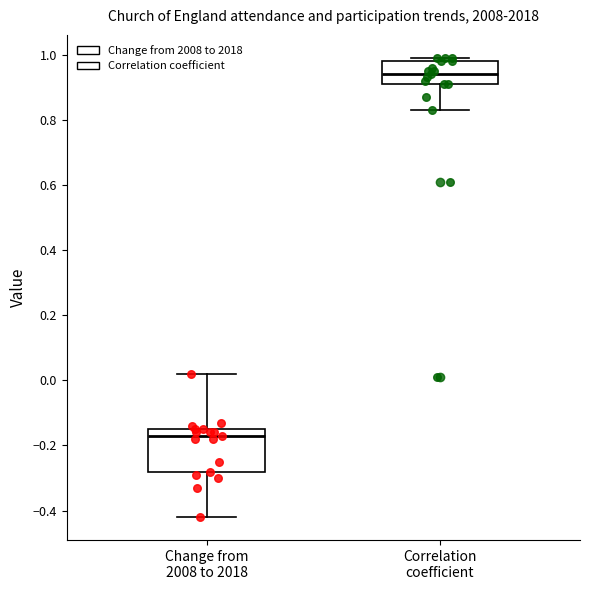

Where does the lower whisker of the box for Change from 2008 to 2018 end on the y-axis? The values are not printed on the chart, so give them approximately, as read against the axis.

-0.42